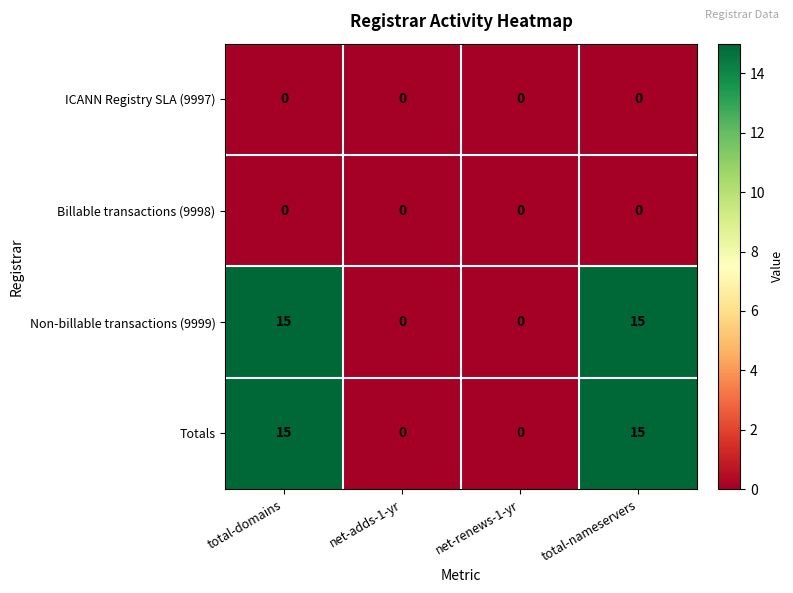

Count the Totals values in the range 0 to 15.

4